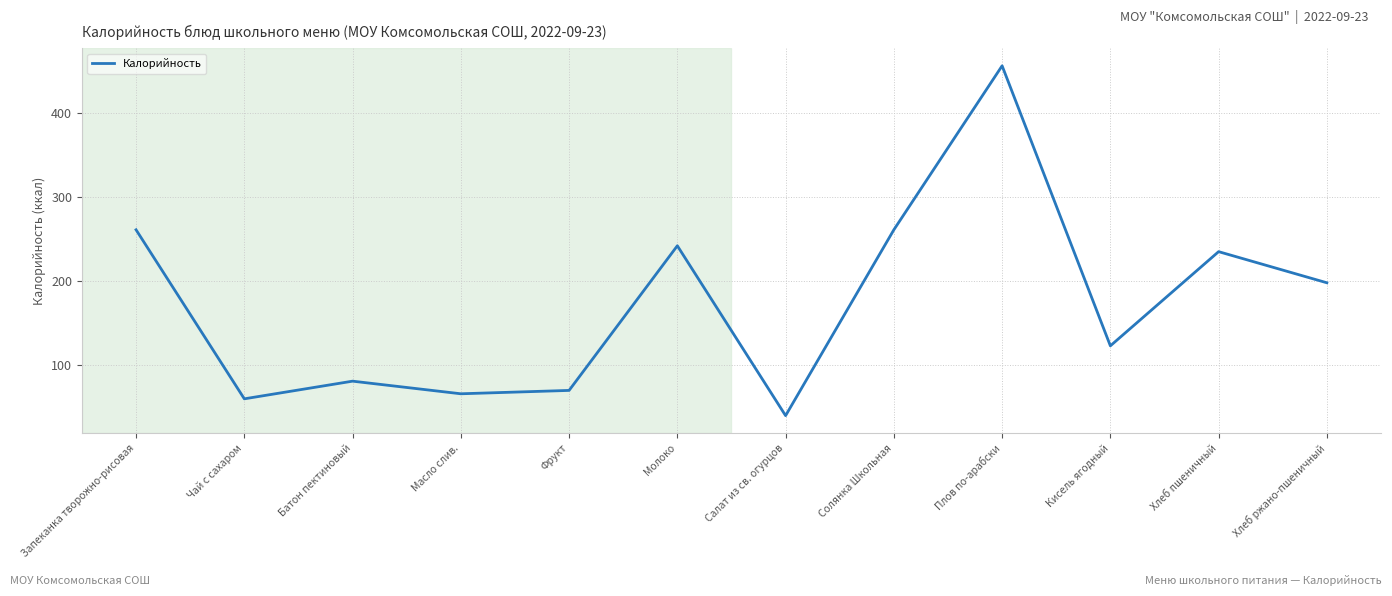

Reading left to right, what are all the values shown in this chart?

Запеканка творожно-рисовая=261	Чай с сахаром=60	Батон пектиновый=81	Масло слив.=66	Фрукт=70	Молоко=242	Салат из св. огурцов=40	Солянка Школьная=261	Плов по-арабски=456	Кисель ягодный=123	Хлеб пшеничный=235	Хлеб ржано-пшеничный=198